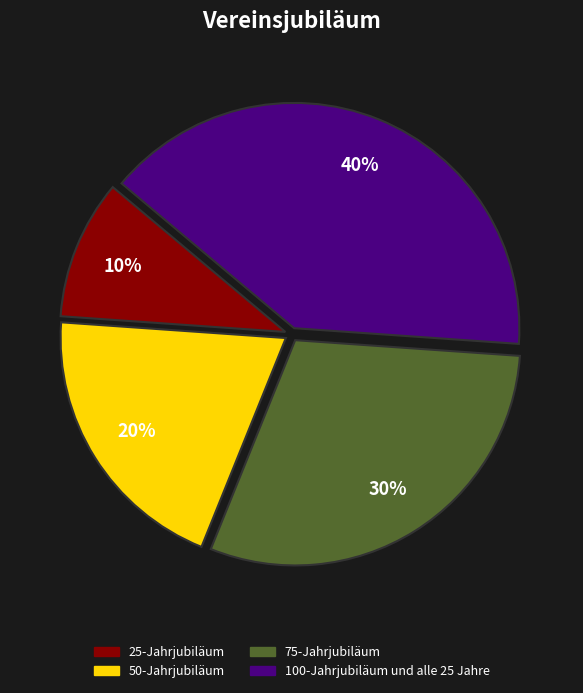

Which has a higher value, 25-Jahrjubiläum or 100-Jahrjubiläum und alle 25 Jahre?

100-Jahrjubiläum und alle 25 Jahre